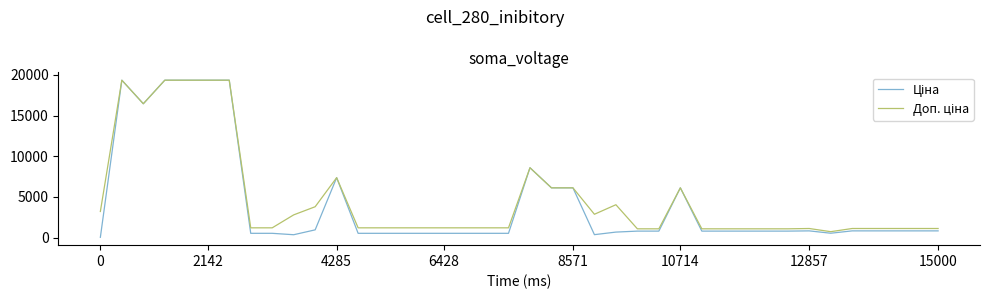

What is the maximum value shown in the chart?

19343.1